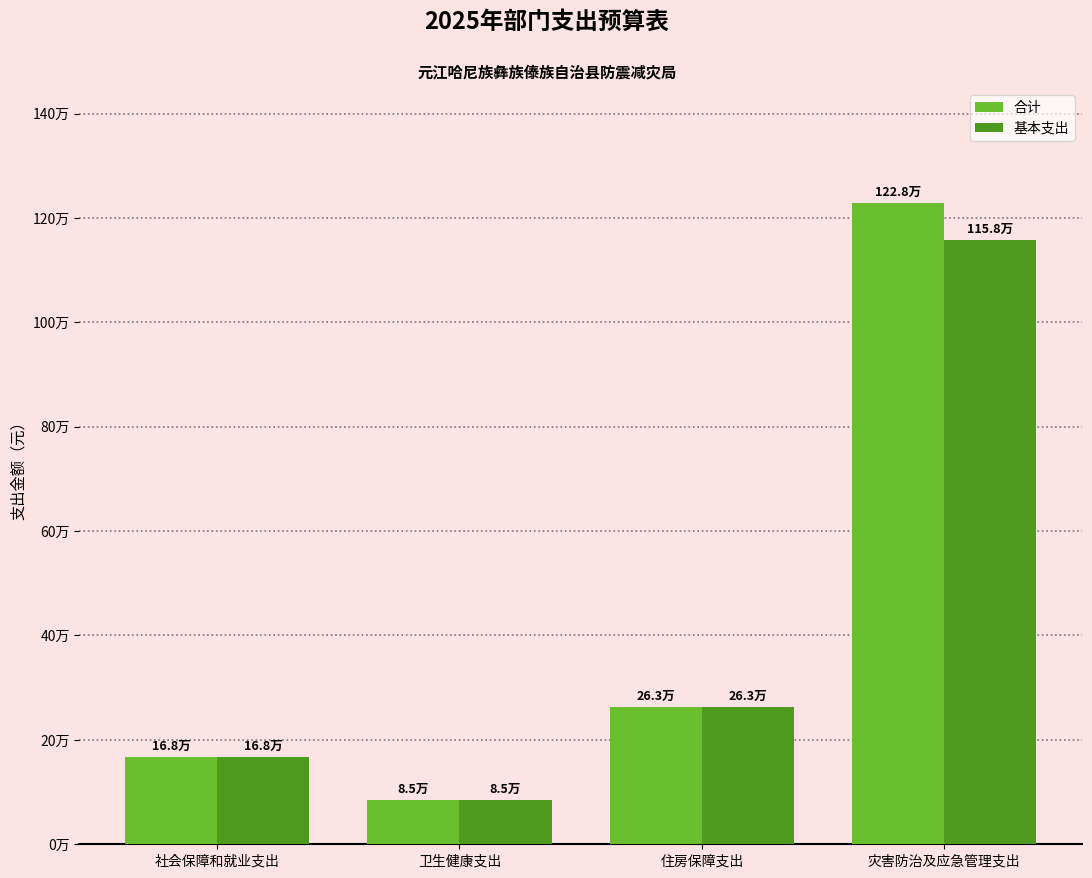

What is the greatest value displayed?

1227907.0